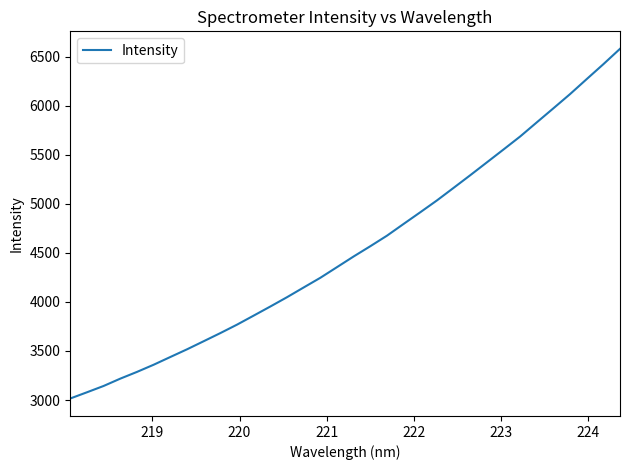

What is the maximum value shown in the chart?

6579.8